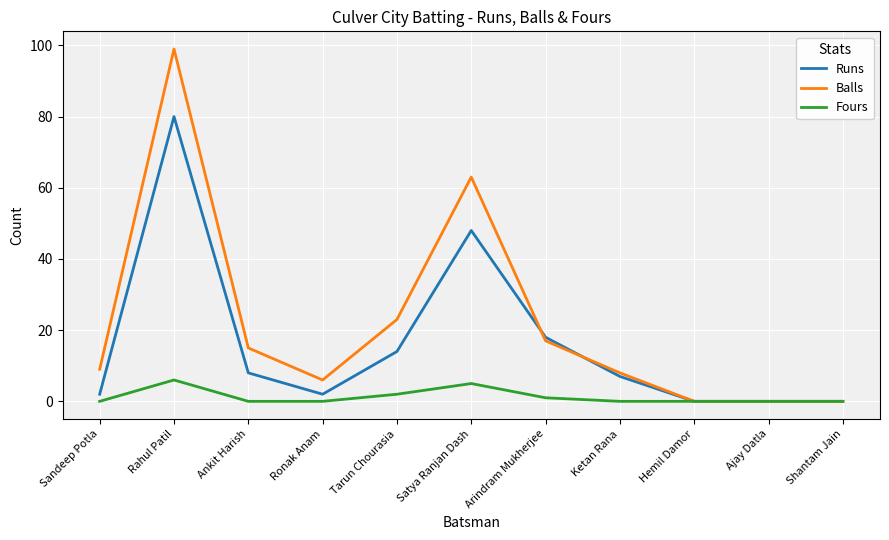

At which category does Balls reach its first local peak?

Rahul Patil